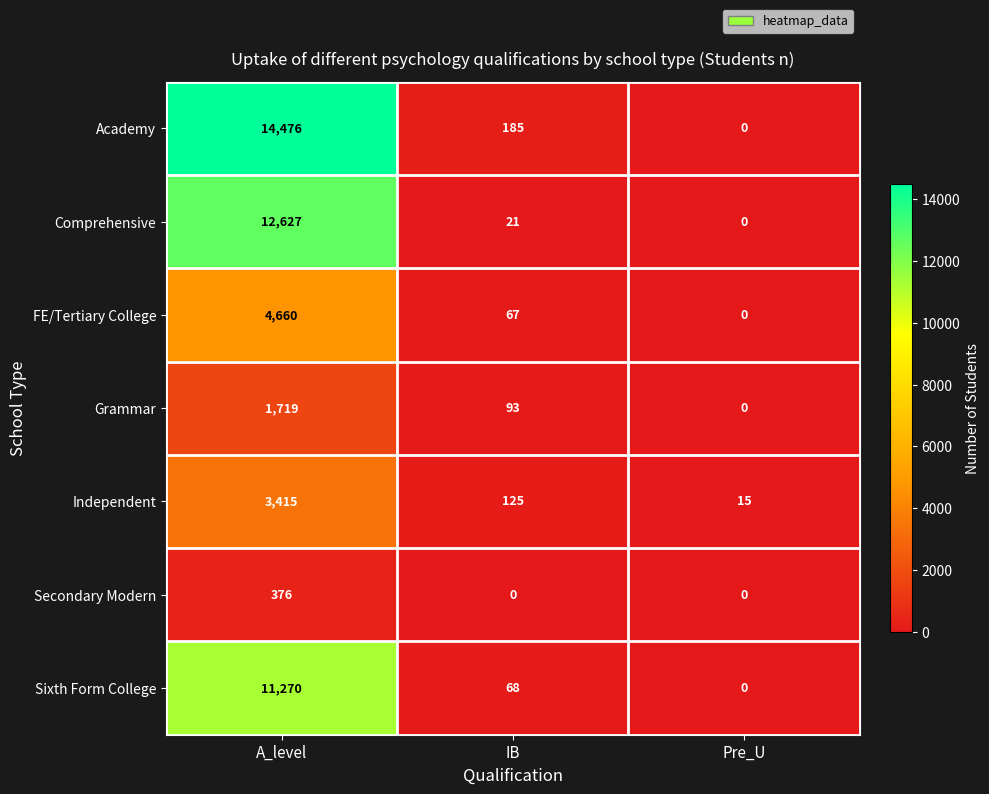

True or false: Comprehensive has a value of 14 at IB.

False